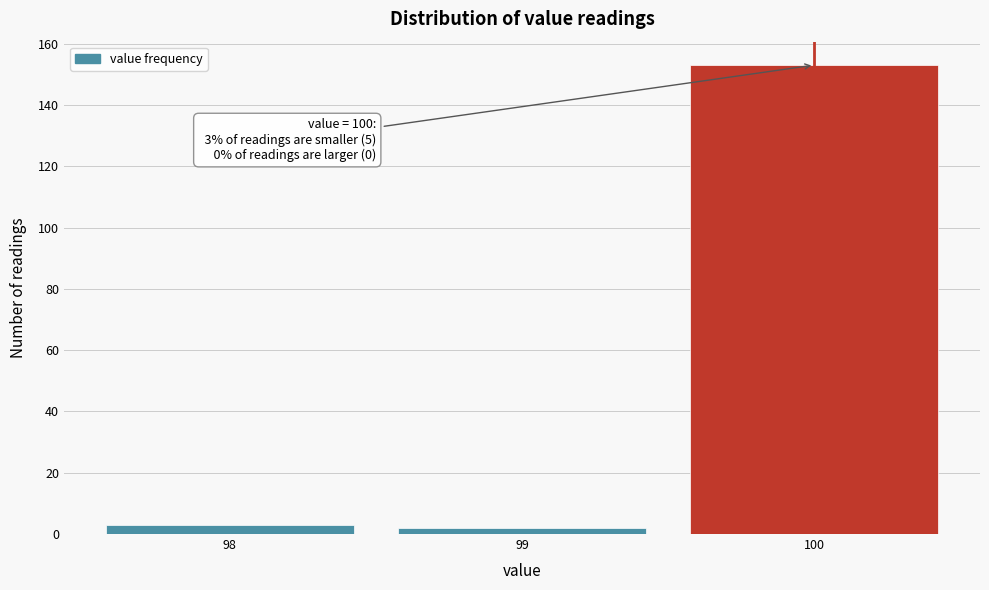

Over which range of the x-axis is the bar tallest?

99.5 to 100.5